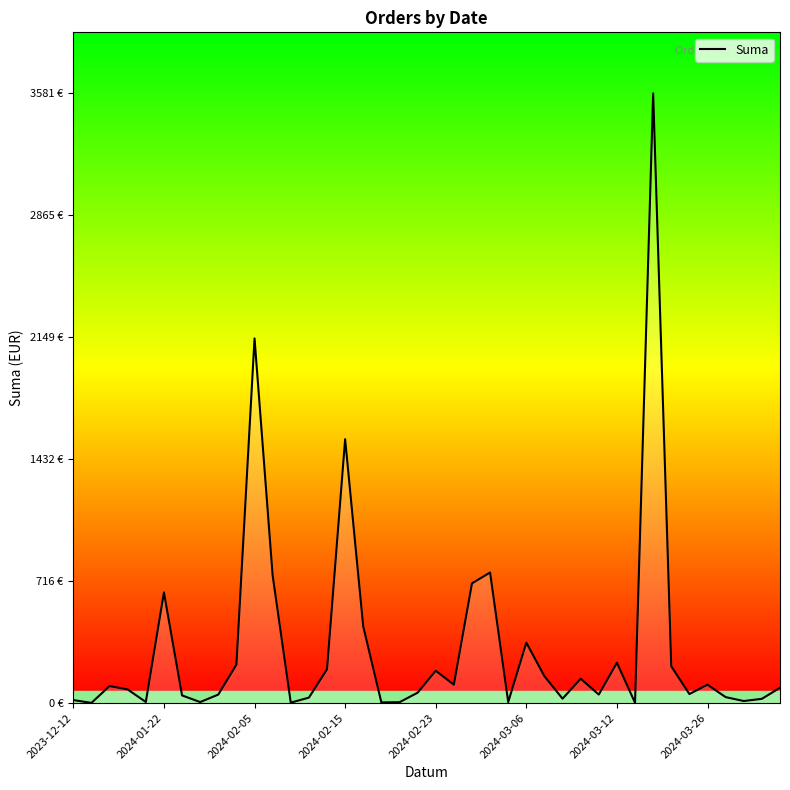

True or false: the data has more than 2 interior local peaks.

True